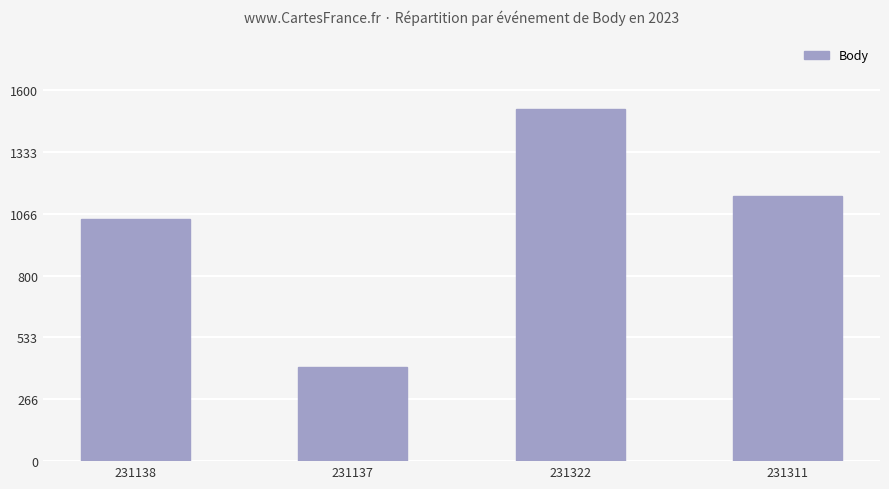

Reading left to right, transcribe all the data shown in this chart.

231138=1043	231137=405	231322=1520	231311=1142